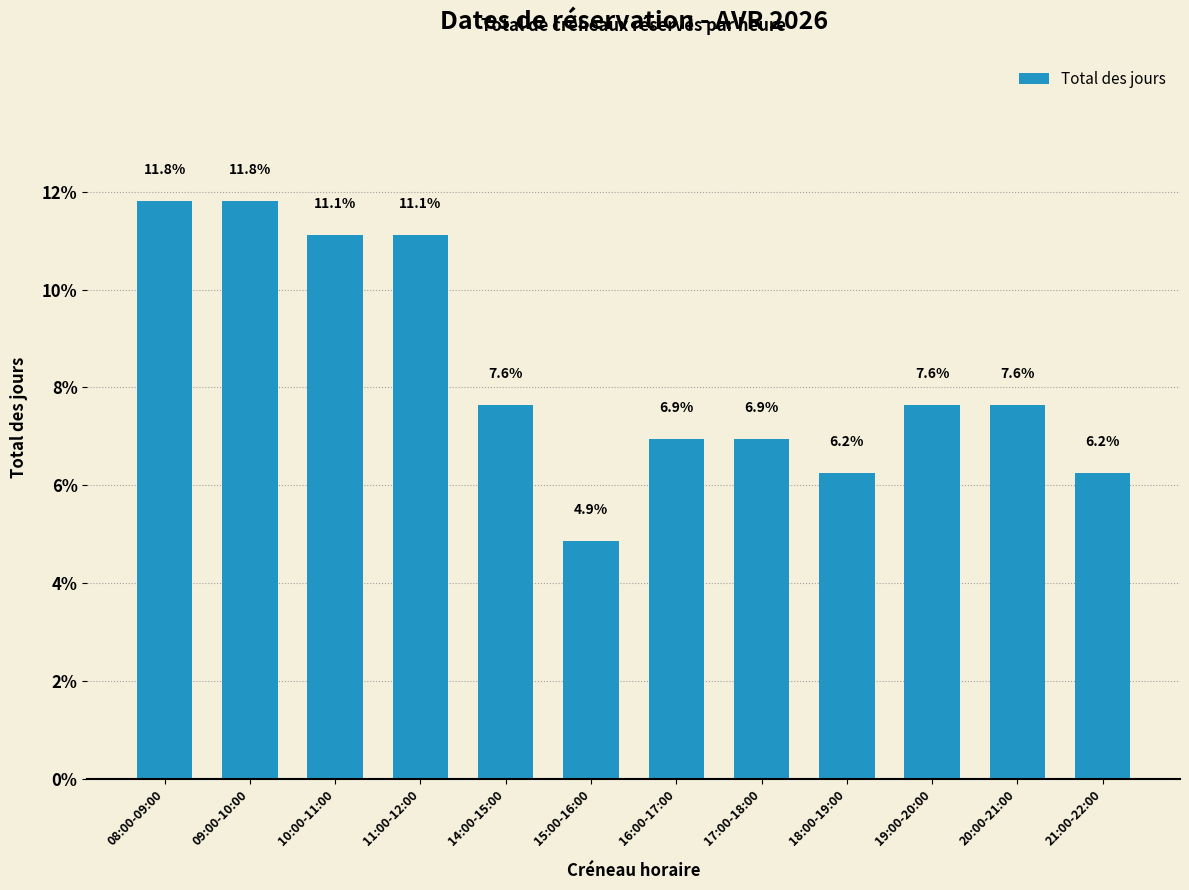

What is the maximum value shown in the chart?

11.8